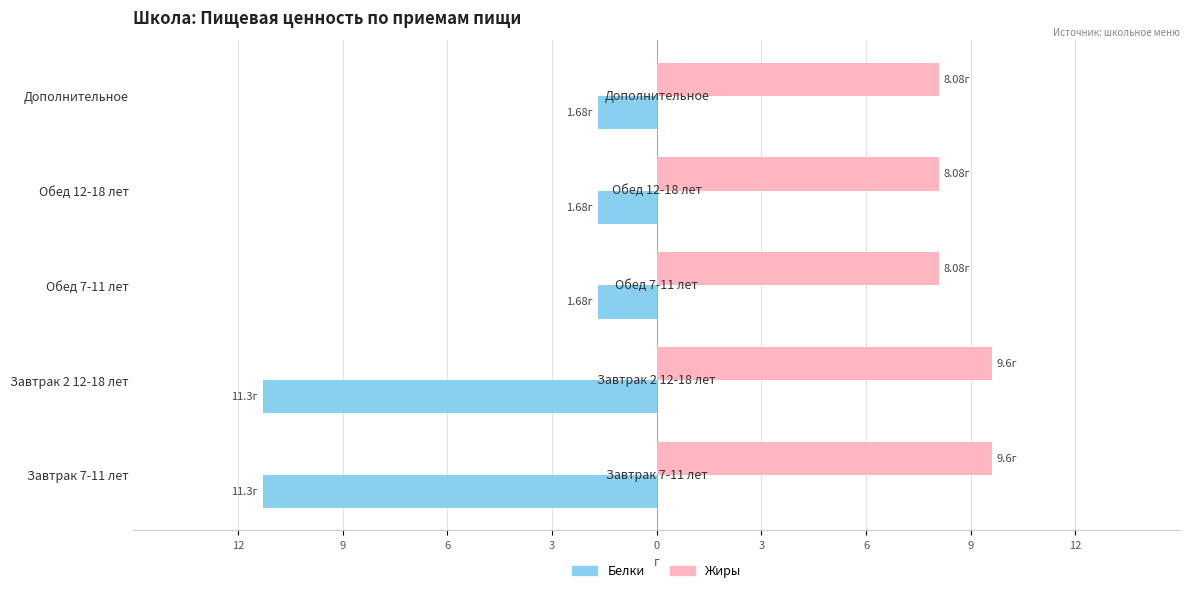

What is the sum of all Белки values?

-27.6